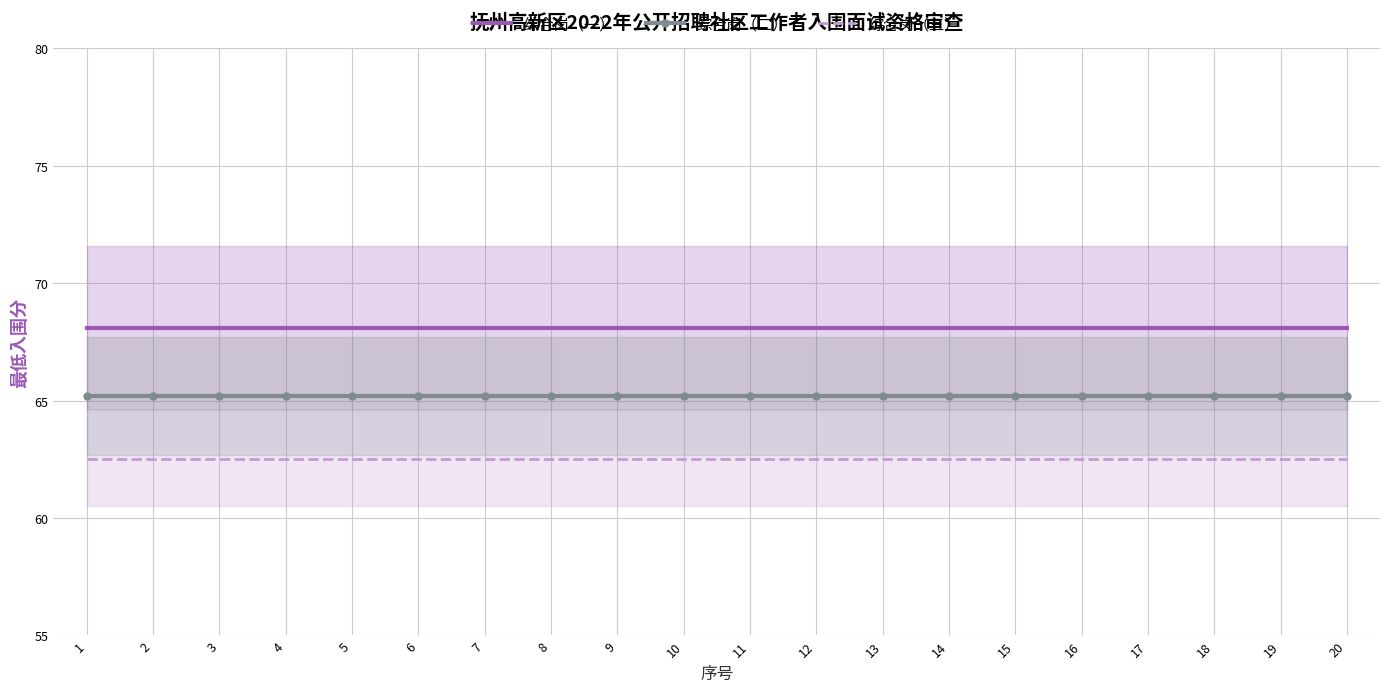

Reading right to left, list all the values displayed in this chart.

综合岗（一）: 68.1	68.1	68.1	68.1	68.1	68.1	68.1	68.1	68.1	68.1	68.1	68.1	68.1	68.1	68.1	68.1	68.1	68.1	68.1	68.1
综合岗（二）: 65.2	65.2	65.2	65.2	65.2	65.2	65.2	65.2	65.2	65.2	65.2	65.2	65.2	65.2	65.2	65.2	65.2	65.2	65.2	65.2
综合岗（三）: 62.5	62.5	62.5	62.5	62.5	62.5	62.5	62.5	62.5	62.5	62.5	62.5	62.5	62.5	62.5	62.5	62.5	62.5	62.5	62.5